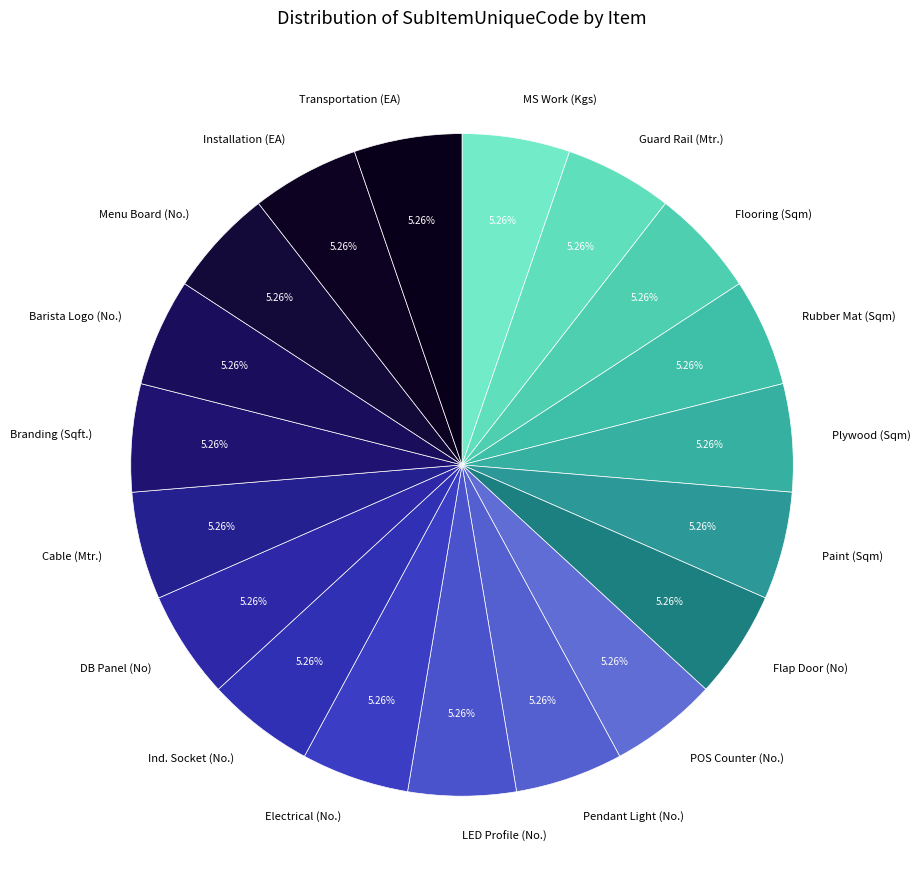

Does Ind. Socket (No.) account for over 50% of the chart?

No